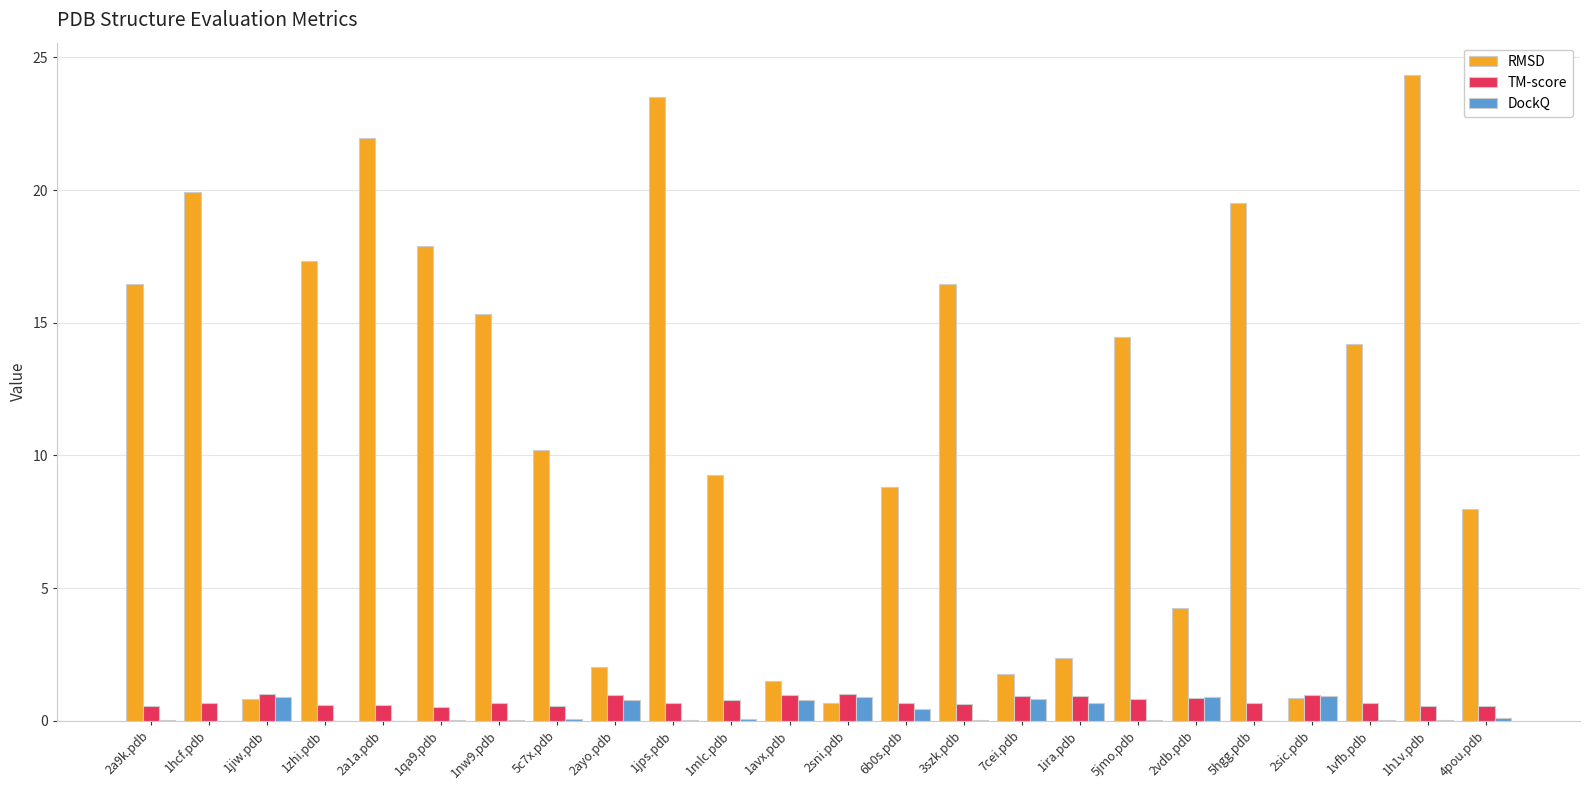

Which series has the largest range (max minus min)?

RMSD